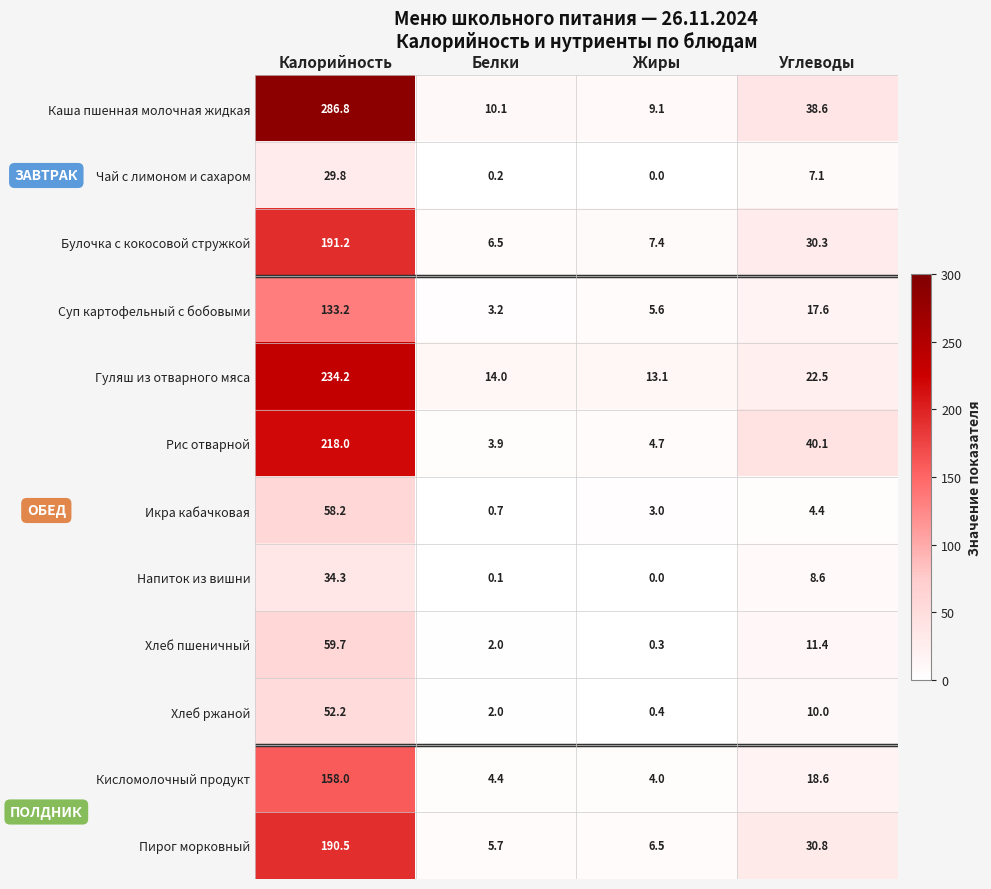

What is the difference between the second highest and second lowest values in the Пирог морковный series?

24.3